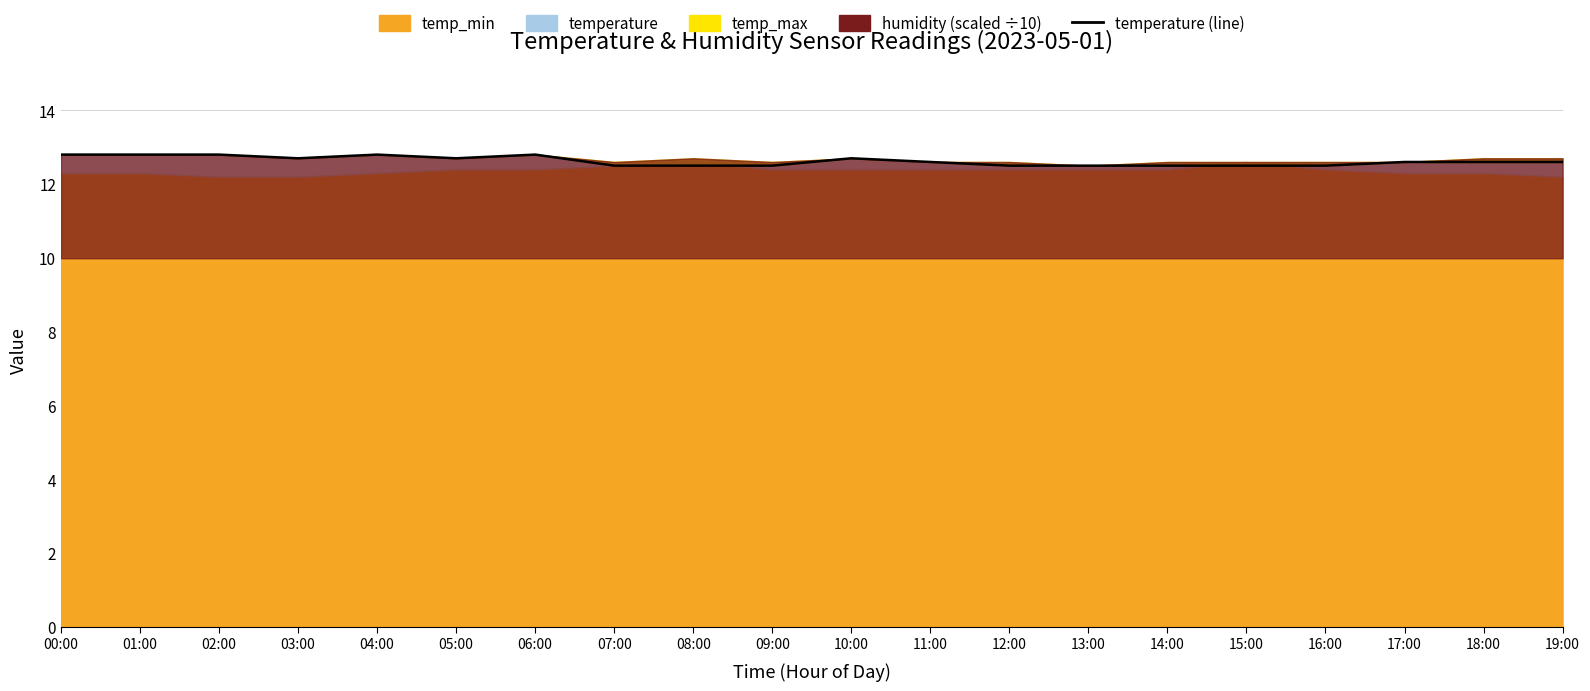

Reading left to right, extract all data points from this chart.

00:00=12.8	01:00=12.8	02:00=12.8	03:00=12.7	04:00=12.8	05:00=12.7	06:00=12.8	07:00=12.5	08:00=12.5	09:00=12.5	10:00=12.7	11:00=12.6	12:00=12.5	13:00=12.5	14:00=12.5	15:00=12.5	16:00=12.5	17:00=12.6	18:00=12.6	19:00=12.6